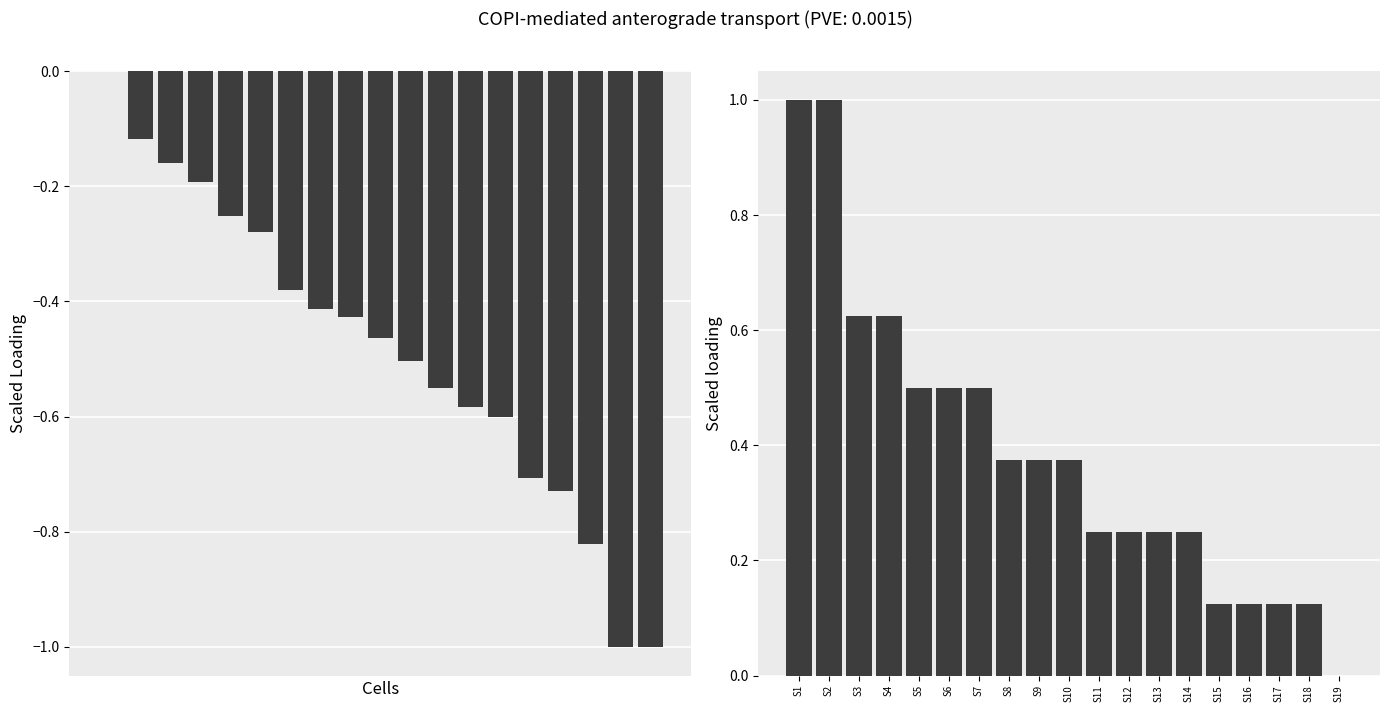

What is the difference between the maximum and minimum values in the SDS_P1 scaled series?

1.0